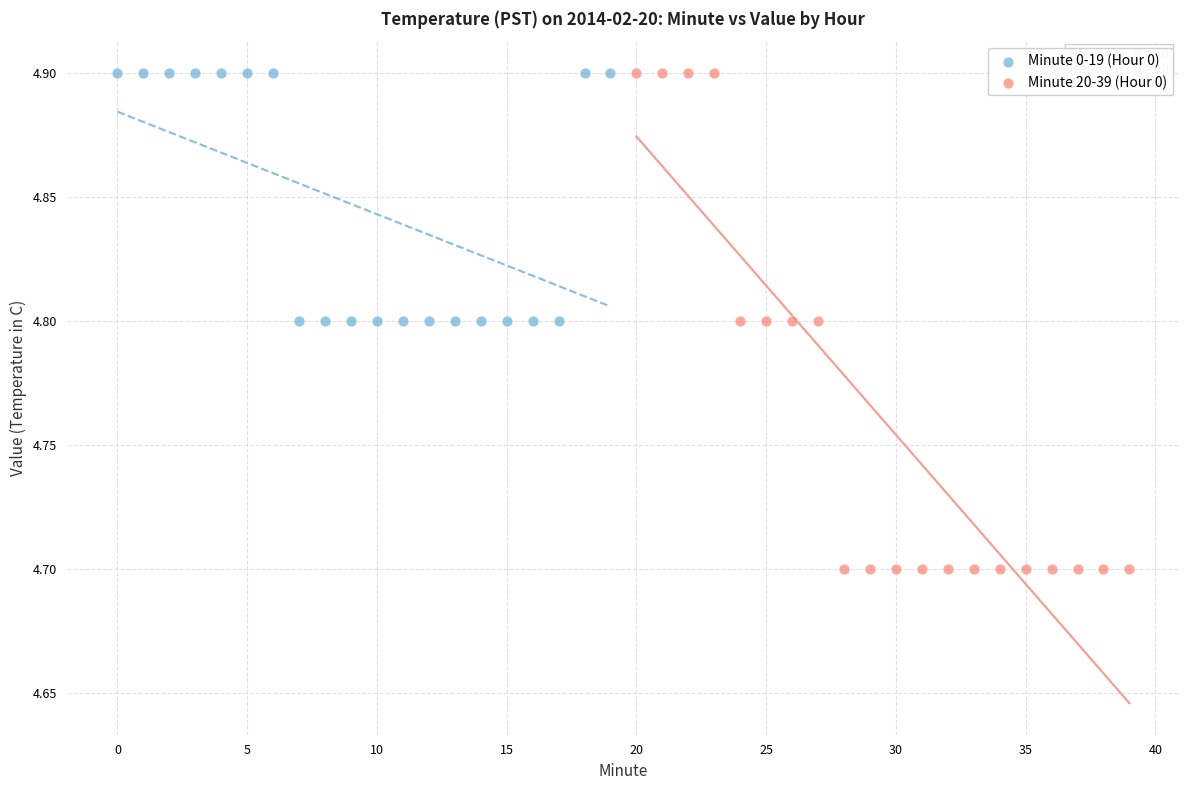

What are all the series names shown in the legend?

Minute 0-19 (Hour 0), Minute 20-39 (Hour 0)